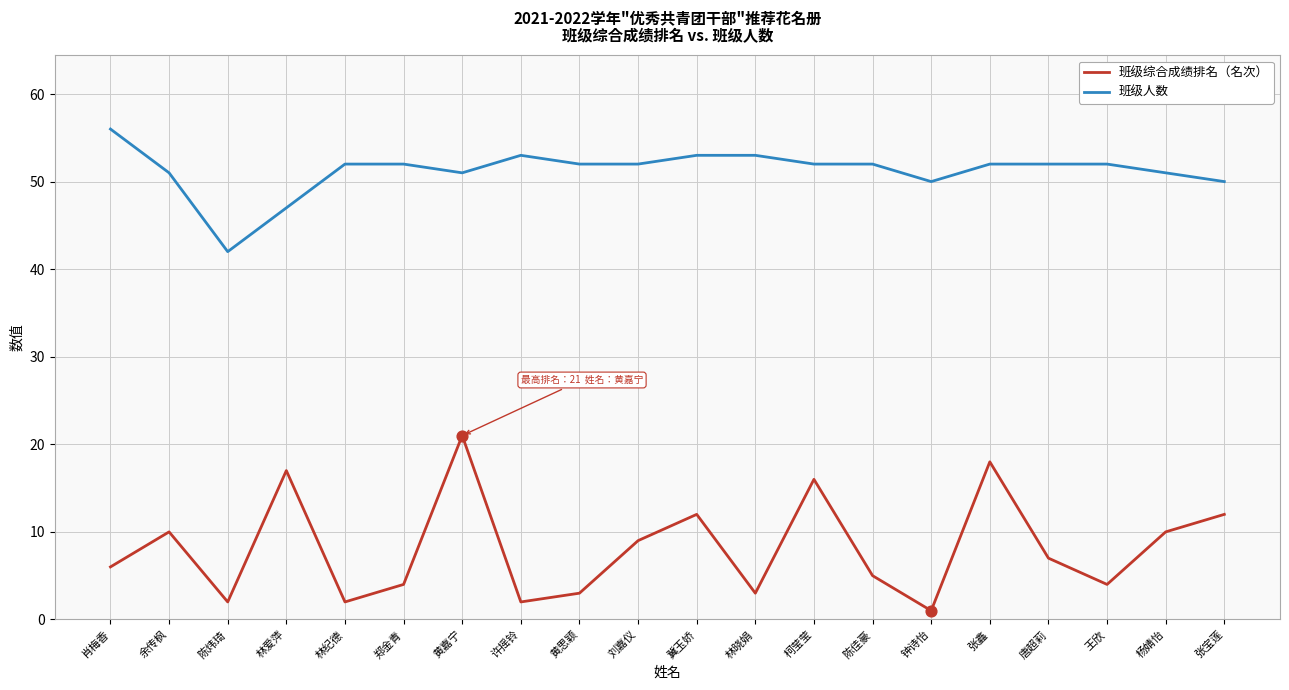

Which series has the largest range (max minus min)?

班级综合成绩排名（名次）